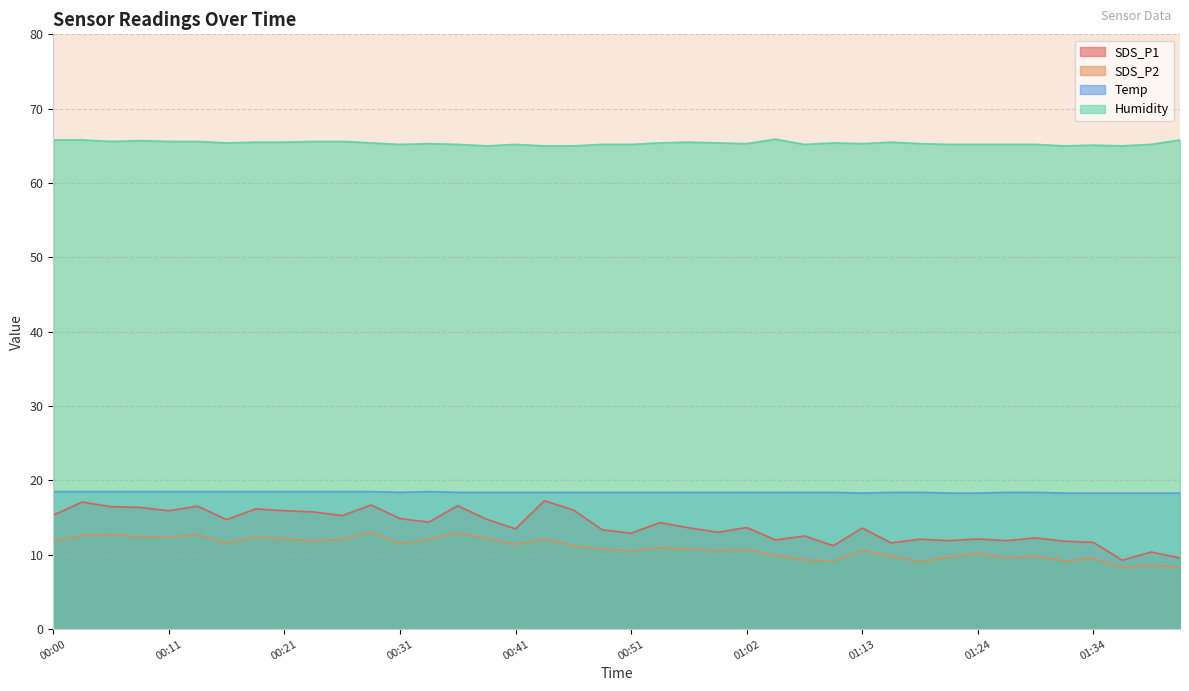

Reading right to left, what are all the values shown in this chart?

SDS_P1: 9.6	10.4	9.3	11.7	11.8	12.3	11.9	12.1	11.9	12.1	11.6	13.6	11.2	12.5	12.0	13.7	13.0	13.6	14.3	12.9	13.4	16.0	17.3	13.5	14.8	16.6	14.4	14.9	16.7	15.3	15.8	15.9	16.2	14.7	16.5	15.9	16.4	16.5	17.1	15.3
SDS_P2: 8.3	8.6	8.3	9.5	9.2	9.8	9.6	10.2	9.7	9.1	9.8	10.6	9.2	9.3	9.9	10.7	10.6	10.8	11.0	10.5	10.8	11.2	12.1	11.4	12.2	13.0	12.1	11.5	13.1	12.1	11.9	12.2	12.4	11.6	12.8	12.3	12.4	12.7	12.6	11.9
Temp: 18.3	18.3	18.3	18.3	18.3	18.4	18.4	18.3	18.3	18.4	18.4	18.3	18.4	18.4	18.4	18.4	18.4	18.4	18.4	18.4	18.4	18.4	18.4	18.4	18.4	18.4	18.5	18.4	18.5	18.5	18.5	18.5	18.5	18.5	18.5	18.5	18.5	18.5	18.5	18.5
Humidity: 65.8	65.2	65.0	65.1	65.0	65.2	65.2	65.2	65.2	65.3	65.5	65.3	65.4	65.2	65.9	65.3	65.4	65.5	65.4	65.2	65.2	65.0	65.0	65.2	65.0	65.2	65.3	65.2	65.4	65.6	65.6	65.5	65.5	65.4	65.6	65.6	65.7	65.6	65.8	65.8